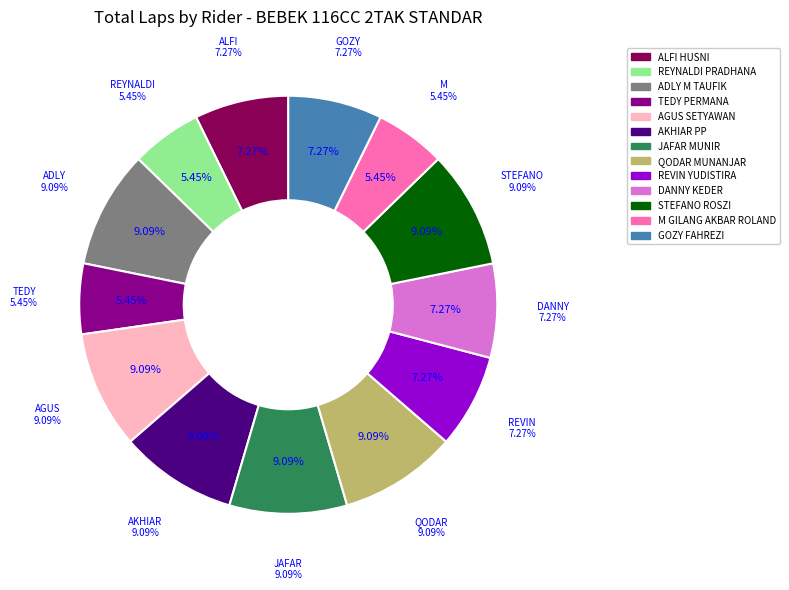

Is there any slice that represents more than half of the pie?

No